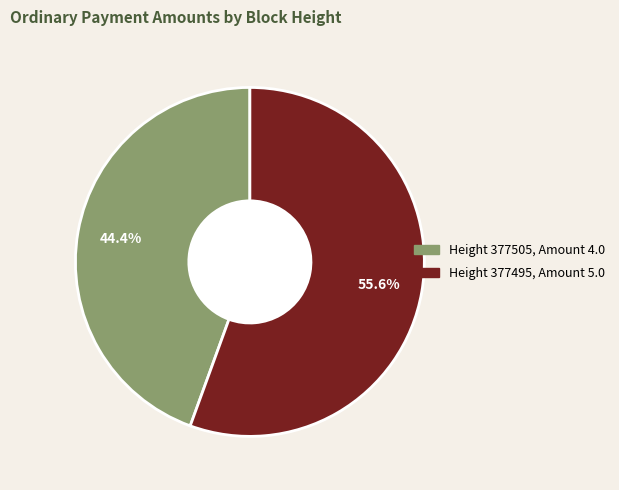

Does any single category account for the majority?

Yes